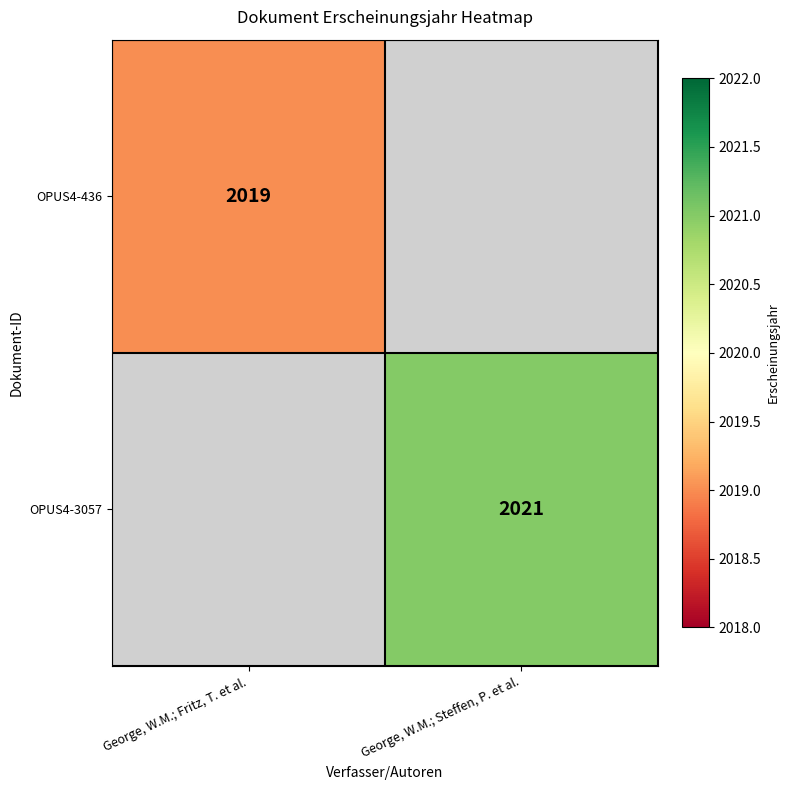

The OPUS4-3057 series shows 2883 at George, W.M.; Steffen, P. et al.. True or false?

False